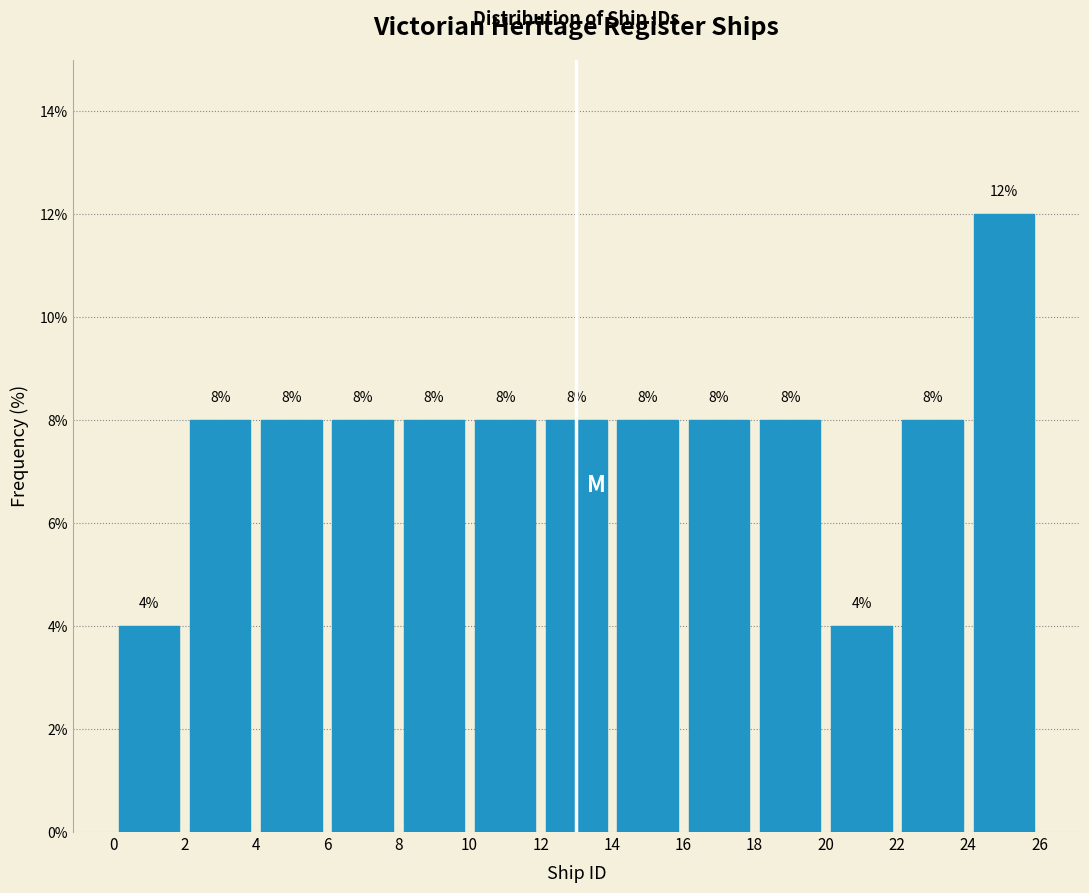

Reading left to right, list every bar in this chart as the range it spans on the x-axis followed by its height.

0 to 2: 4
2 to 4: 8
4 to 6: 8
6 to 8: 8
8 to 10: 8
10 to 12: 8
12 to 14: 8
14 to 16: 8
16 to 18: 8
18 to 20: 8
20 to 22: 4
22 to 24: 8
24 to 26: 12